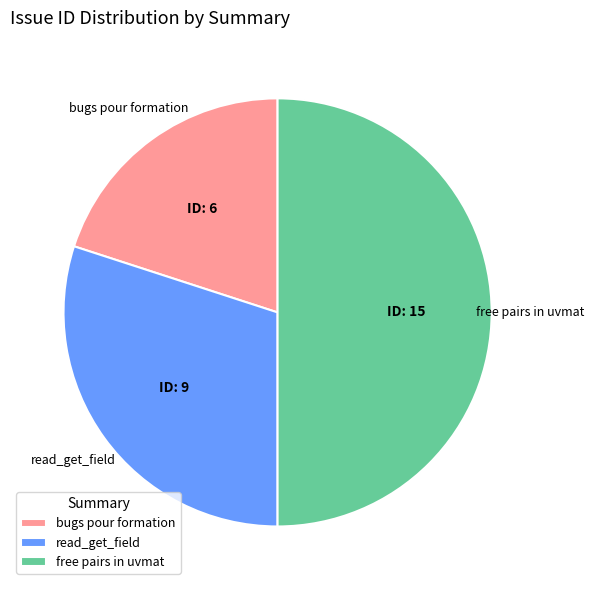

Does bugs pour formation represent more than half of the total?

No